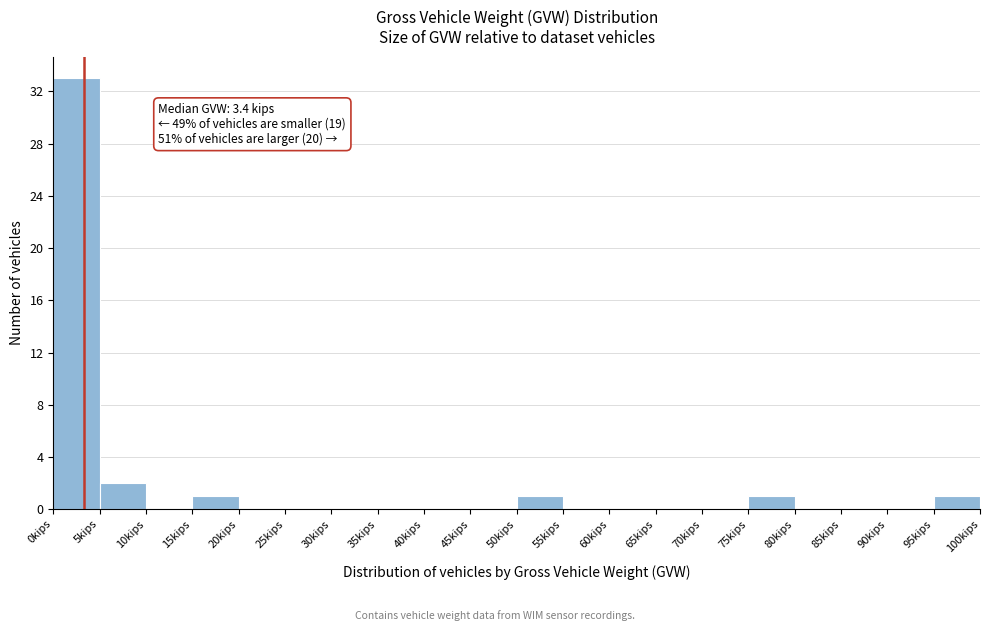

Over which range of the x-axis is the bar tallest?

0 to 5